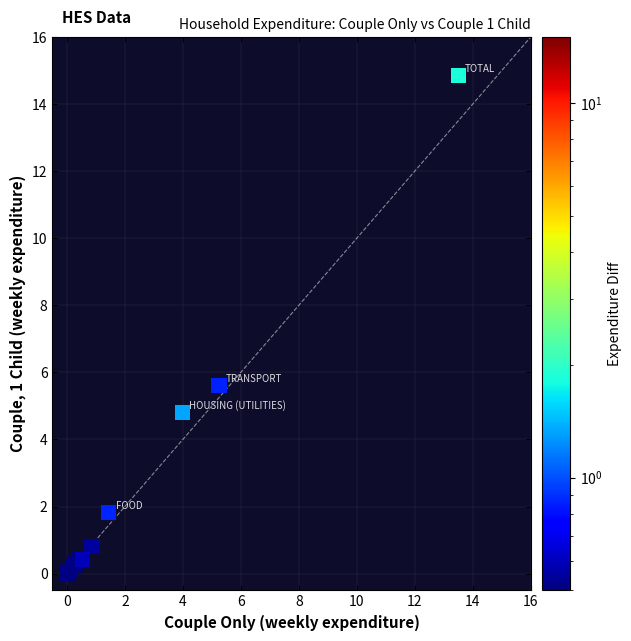

What Y value in the scatter plot is closest to 7?

5.6